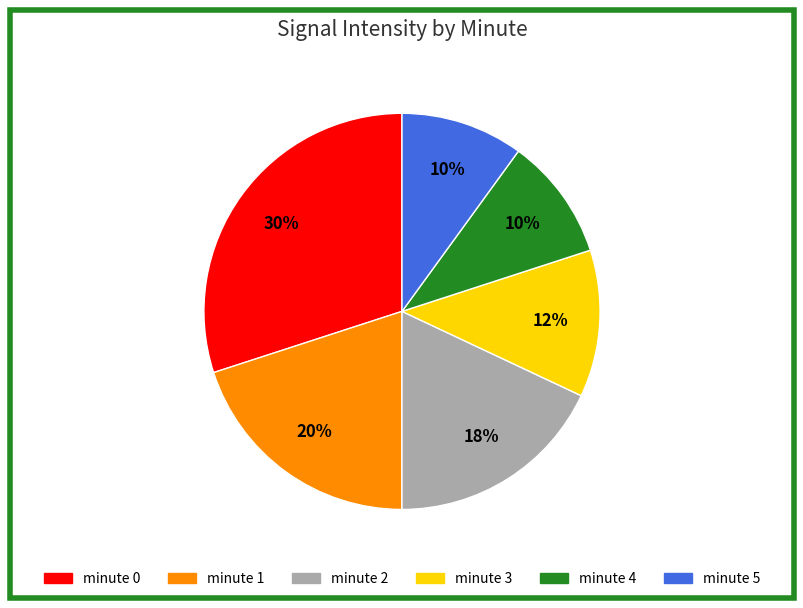

Which slice is the largest?

minute 0